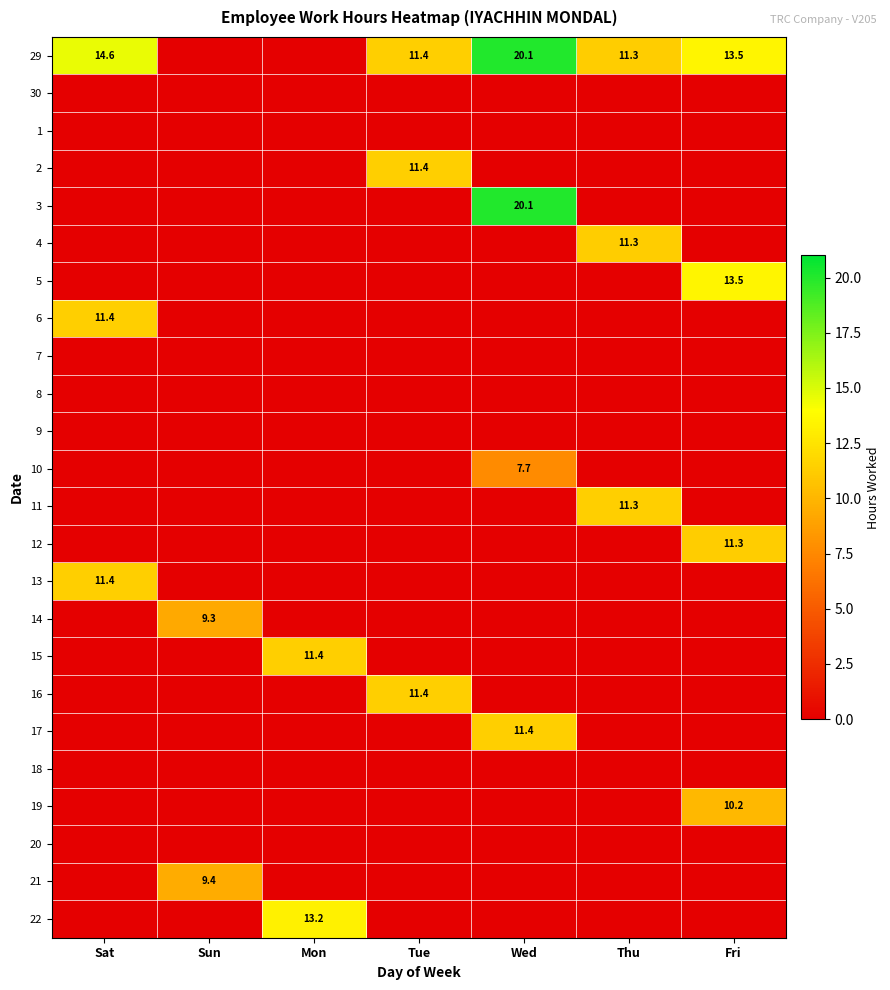

True or false: 11 has a value of 11.3 at Thu.

True